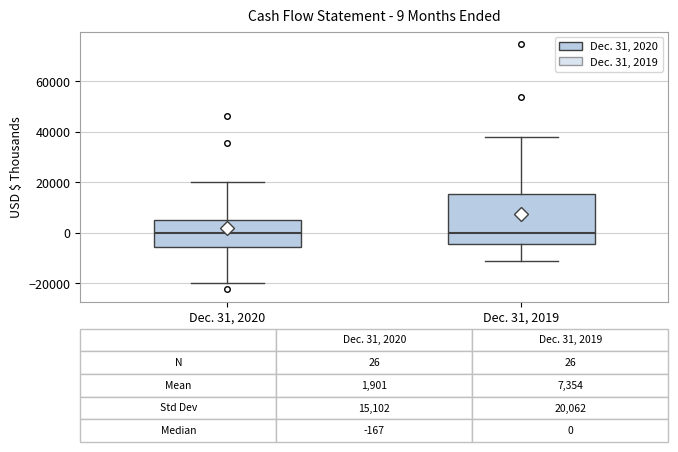

Which box is the tallest, from its lower edge to its upper edge?

Dec. 31, 2019